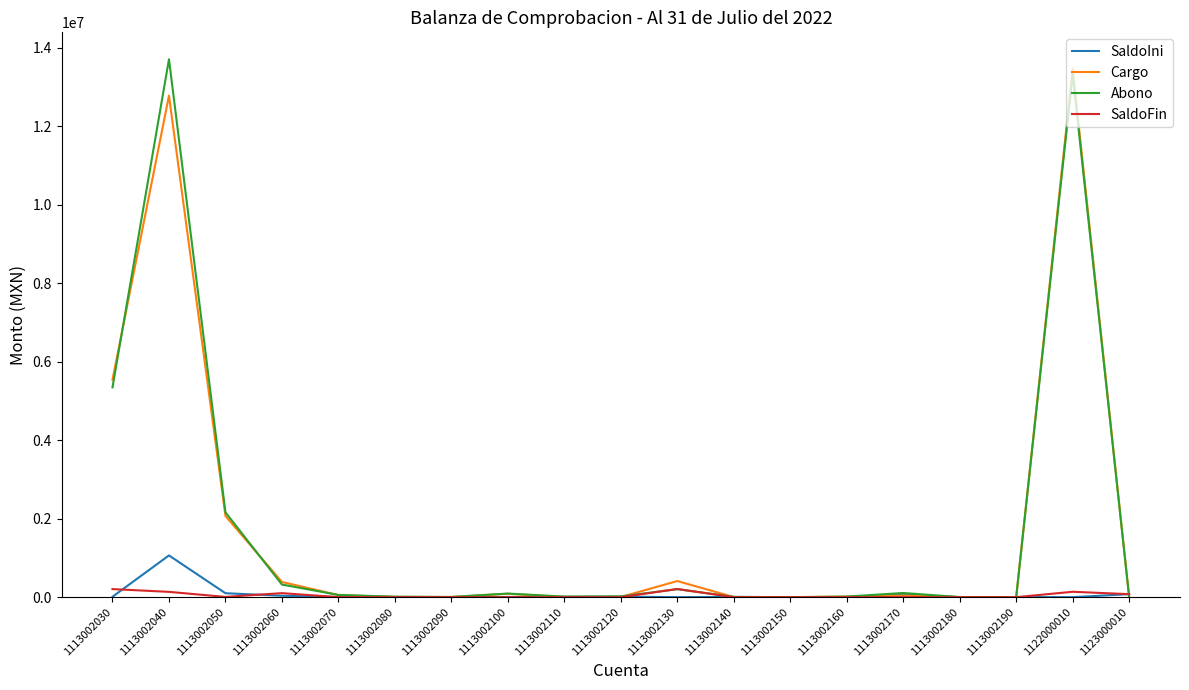

Where is Abono nearest to the value 6856526?

1113002030